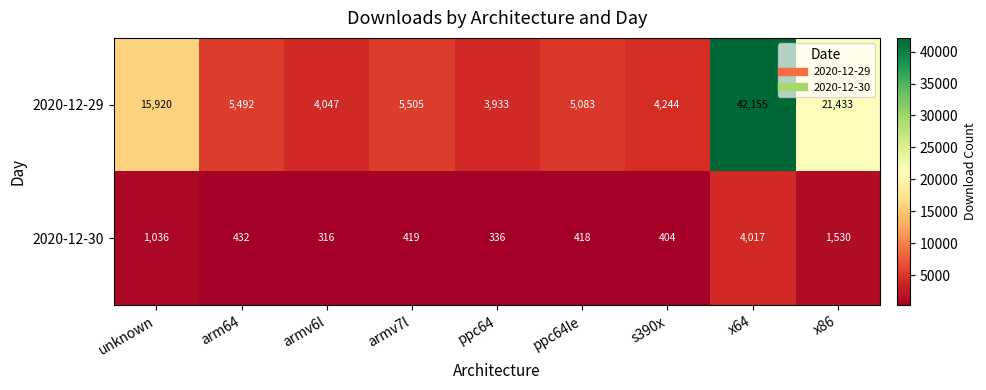

Where is 2020-12-29 nearest to the value 23044?

x86